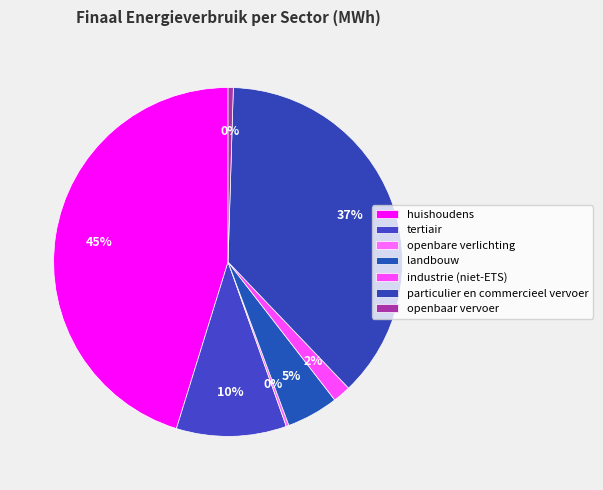

What is the ratio of the value at tertiair to the value at huishoudens?

0.2